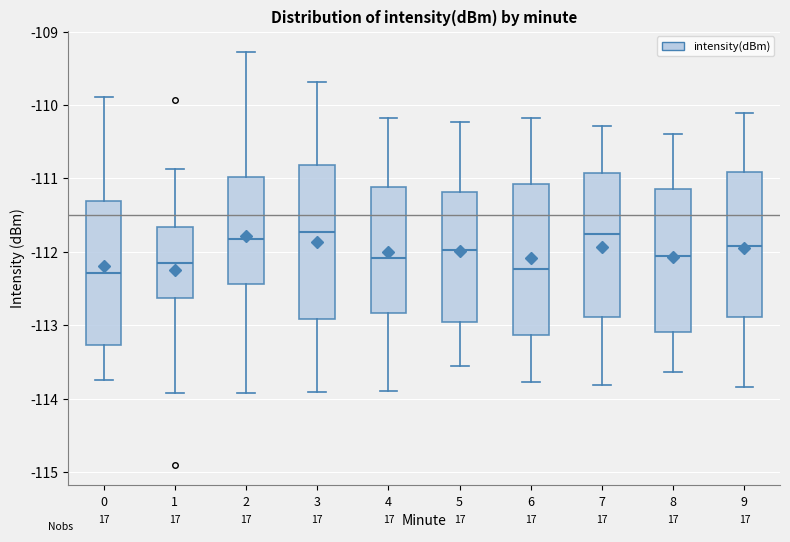

Where does the lower whisker of the box at x = 9 end on the y-axis? The values are not printed on the chart, so give them approximately, as read against the axis.

-113.8